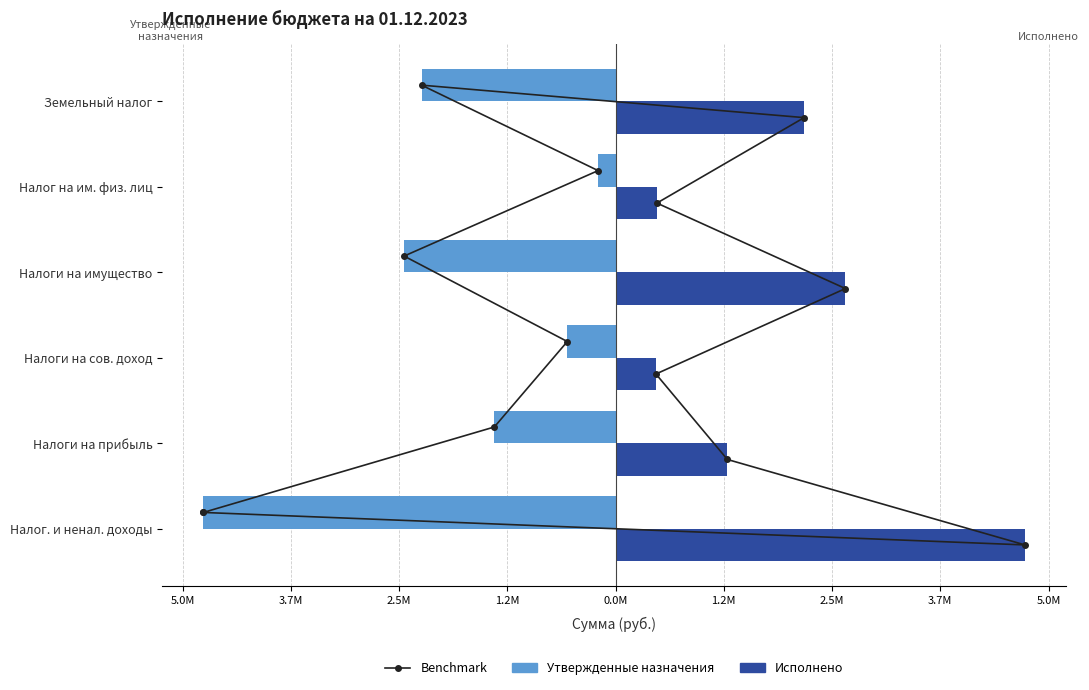

At which label is Утвержденные бюджетные назначения closest to -2457650?

Налоги на имущество